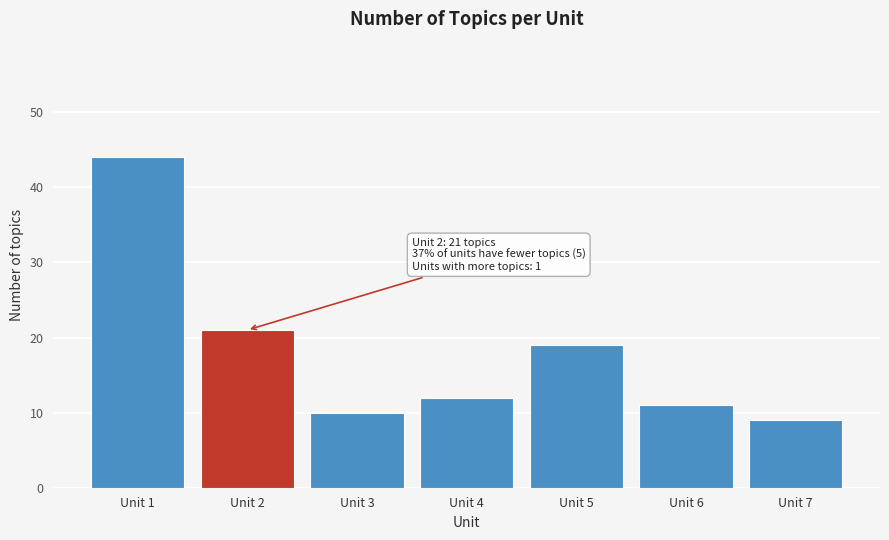

Reading right to left, extract all data points from this chart.

Unit 7=9	Unit 6=11	Unit 5=19	Unit 4=12	Unit 3=10	Unit 2=21	Unit 1=44